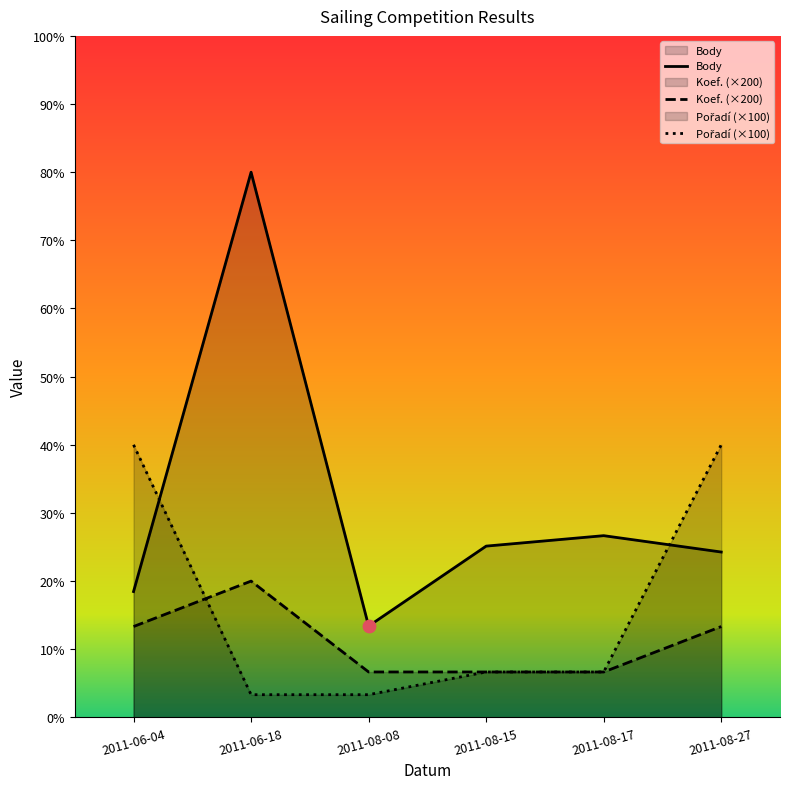

At which category is the sum across all series the highest?

2011-06-18